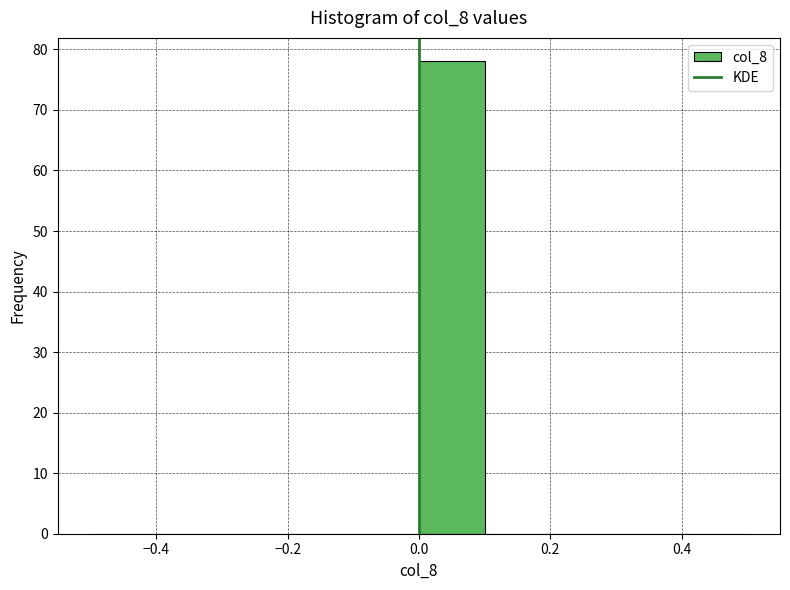

Over which range of the x-axis is the bar tallest?

0.0 to 0.1